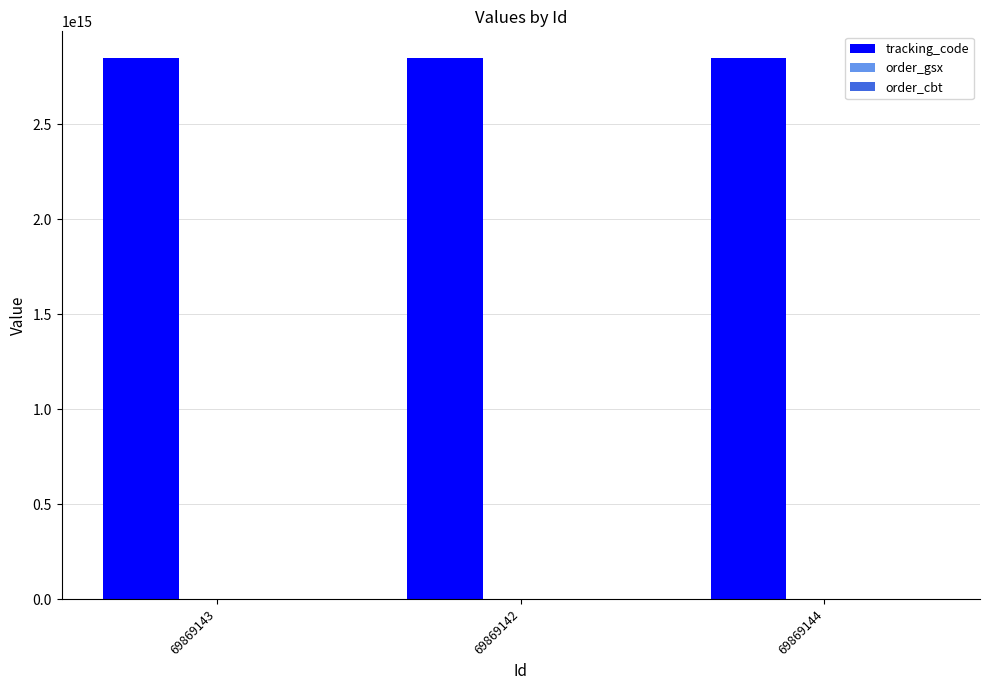

Which series has the largest total across all categories?

tracking_code